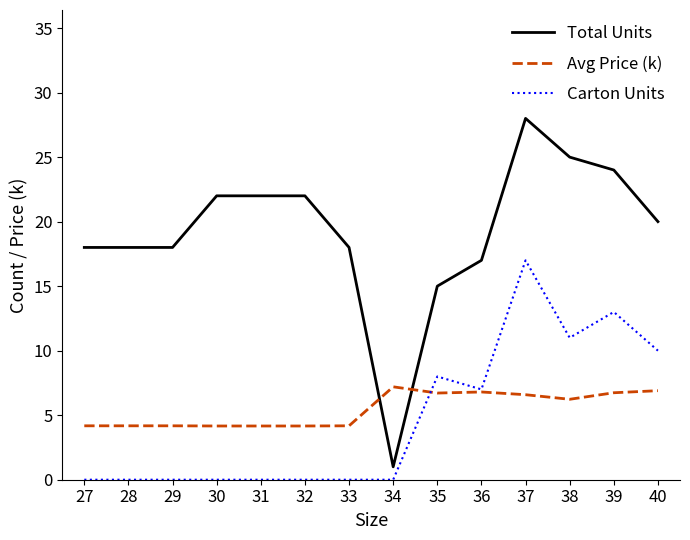

True or false: Avg Price (k) has a value of 4.2 at 31.

True